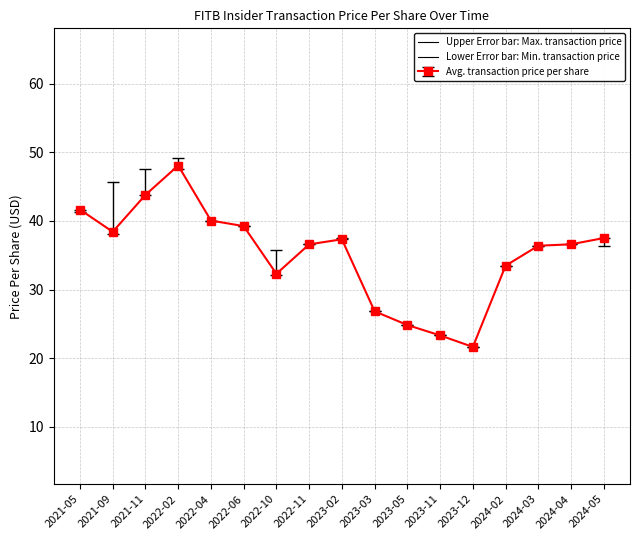

Reading left to right, list all the values displayed in this chart.

transactionPricePerShare: 2021-05=41.6	2021-09=38.4	2021-11=43.8	2022-02=48.1	2022-04=40.0	2022-06=39.2	2022-10=32.3	2022-11=36.6	2023-02=37.3	2023-03=26.8	2023-05=24.8	2023-11=23.3	2023-12=21.6	2024-02=33.5	2024-03=36.4	2024-04=36.6	2024-05=37.5
upper_error: 2021-05=41.6	2021-09=45.6	2021-11=47.6	2022-02=49.2	2022-04=40.0	2022-06=39.2	2022-10=35.8	2022-11=36.6	2023-02=37.5	2023-03=26.8	2023-05=24.8	2023-11=23.3	2023-12=21.6	2024-02=33.5	2024-03=36.4	2024-04=36.6	2024-05=37.5
lower_error: 2021-05=41.3	2021-09=38.1	2021-11=43.8	2022-02=47.6	2022-04=40.0	2022-06=39.2	2022-10=32.2	2022-11=36.6	2023-02=37.3	2023-03=26.8	2023-05=24.8	2023-11=23.3	2023-12=21.6	2024-02=33.5	2024-03=36.4	2024-04=36.6	2024-05=36.4